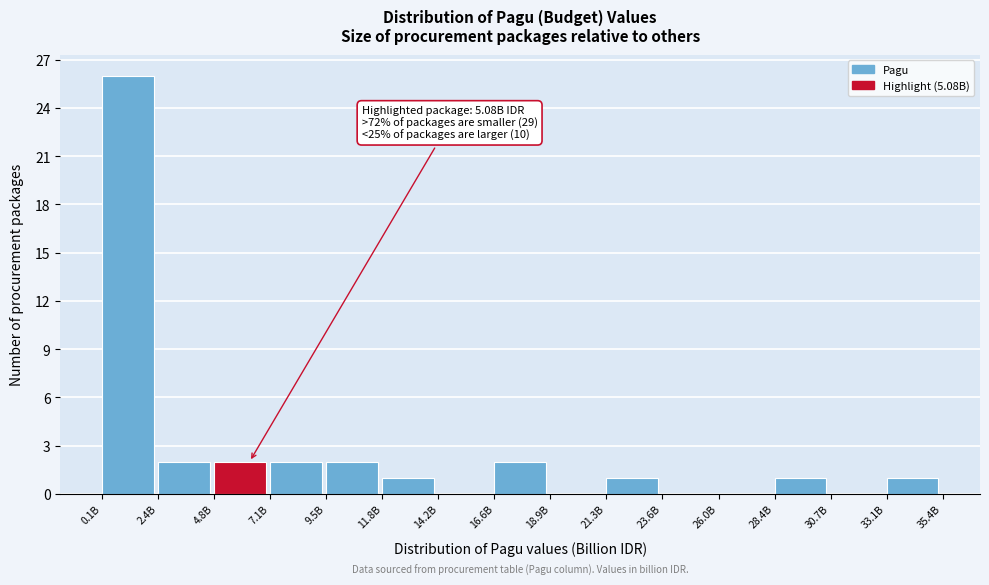

Reading left to right, what are all the values shown in this chart?

0.1B=26	2.4B=2	4.8B=2	7.1B=2	9.5B=2	11.8B=1	14.2B=0	16.6B=2	18.9B=0	21.3B=1	23.6B=0	26.0B=0	28.4B=1	30.7B=0	33.1B=1